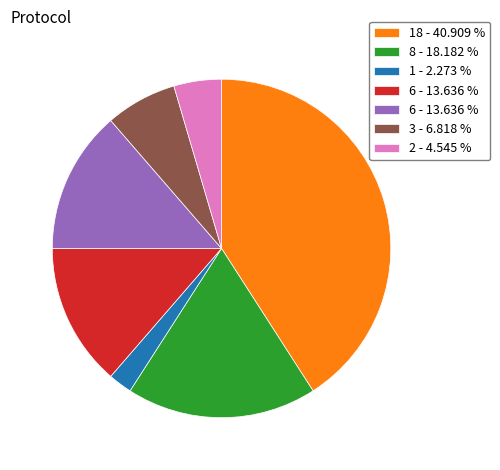

Does any single category account for the majority?

No